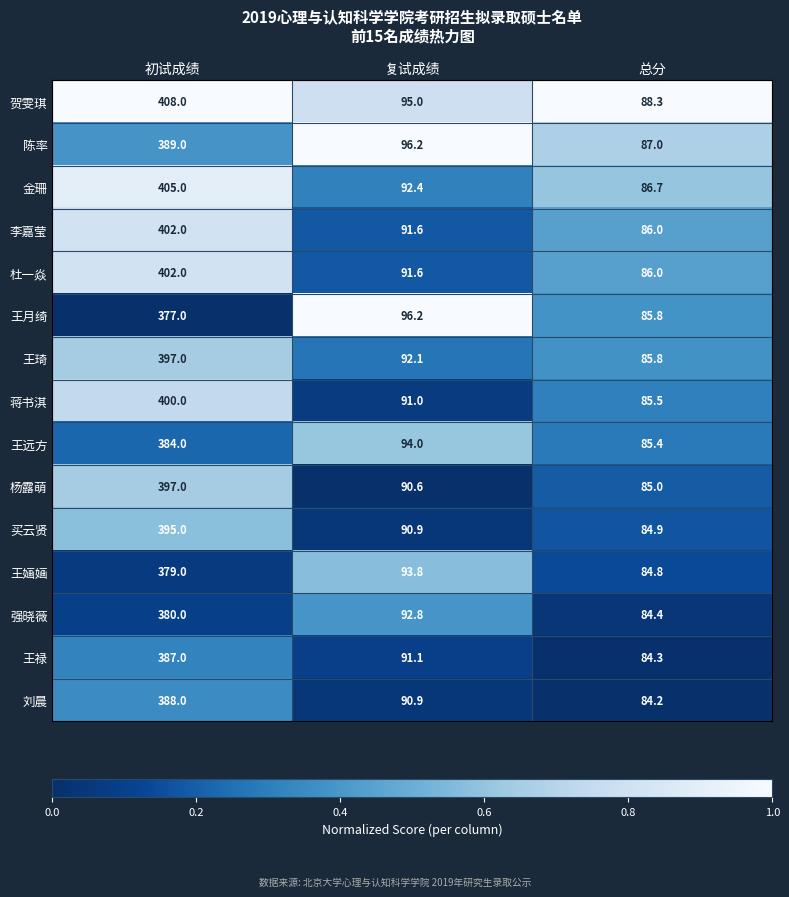

Is it true that 王禄 equals 387.0 at 初试成绩?

True